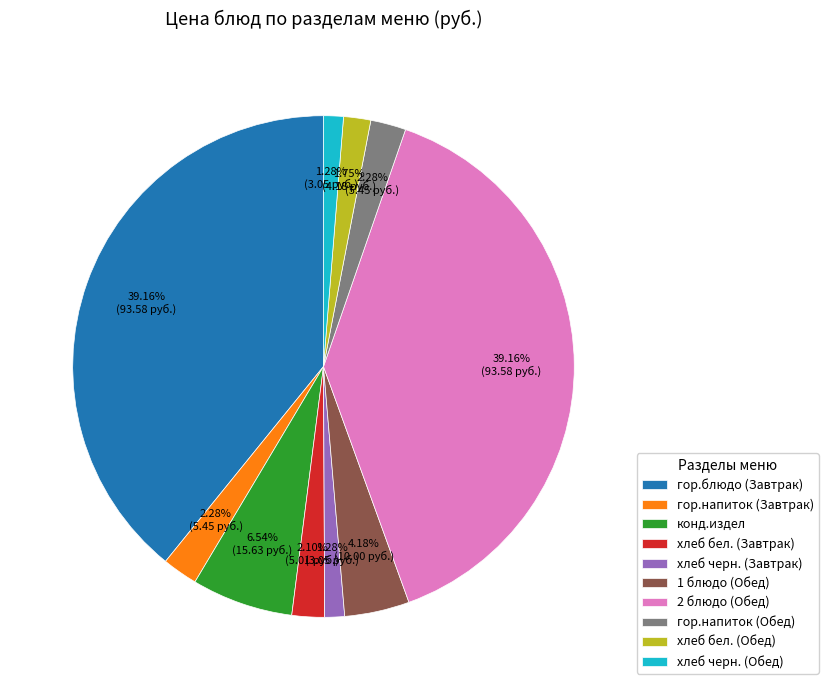

Is the sum of хлеб бел. (Обед) and хлеб черн. (Завтрак) greater than half?

No